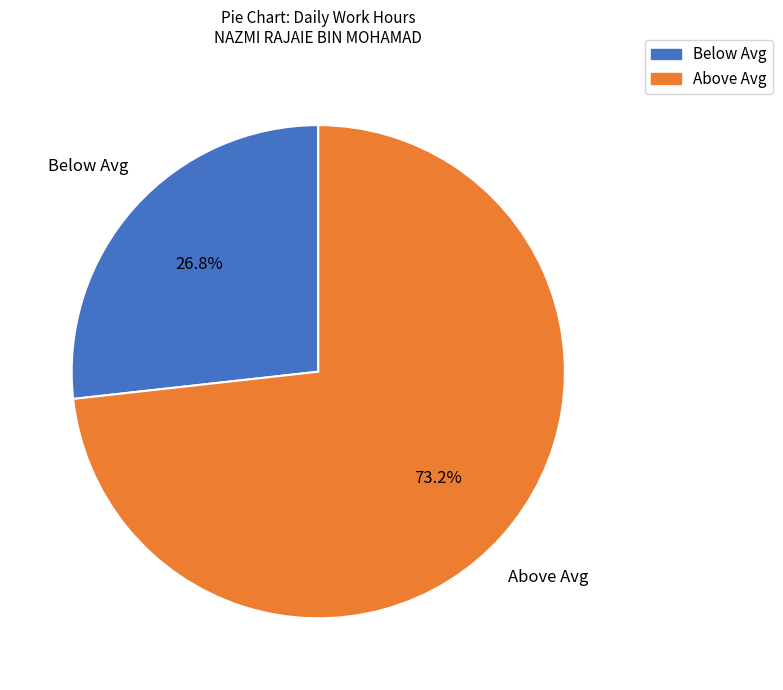

Does any single category account for the majority?

Yes